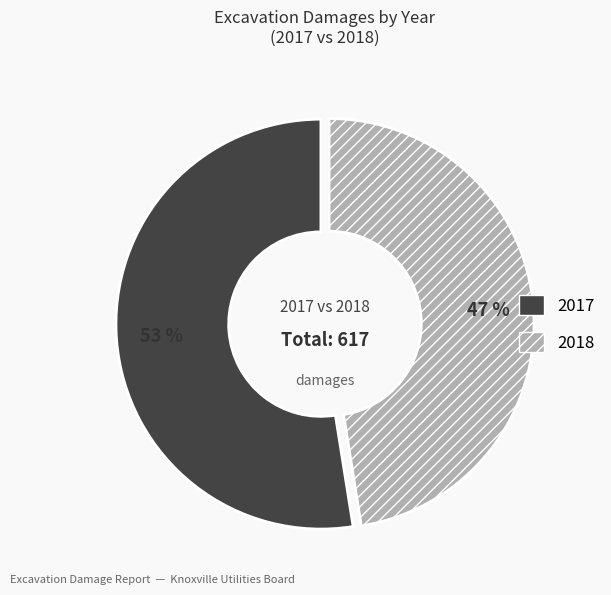

To the nearest percent, what is the combined percentage of 2017 and 2018?

100%